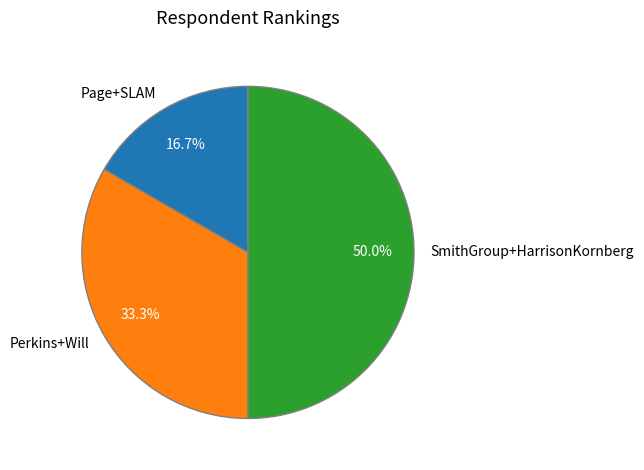

Which has a higher value, SmithGroup+HarrisonKornberg or Page+SLAM?

SmithGroup+HarrisonKornberg